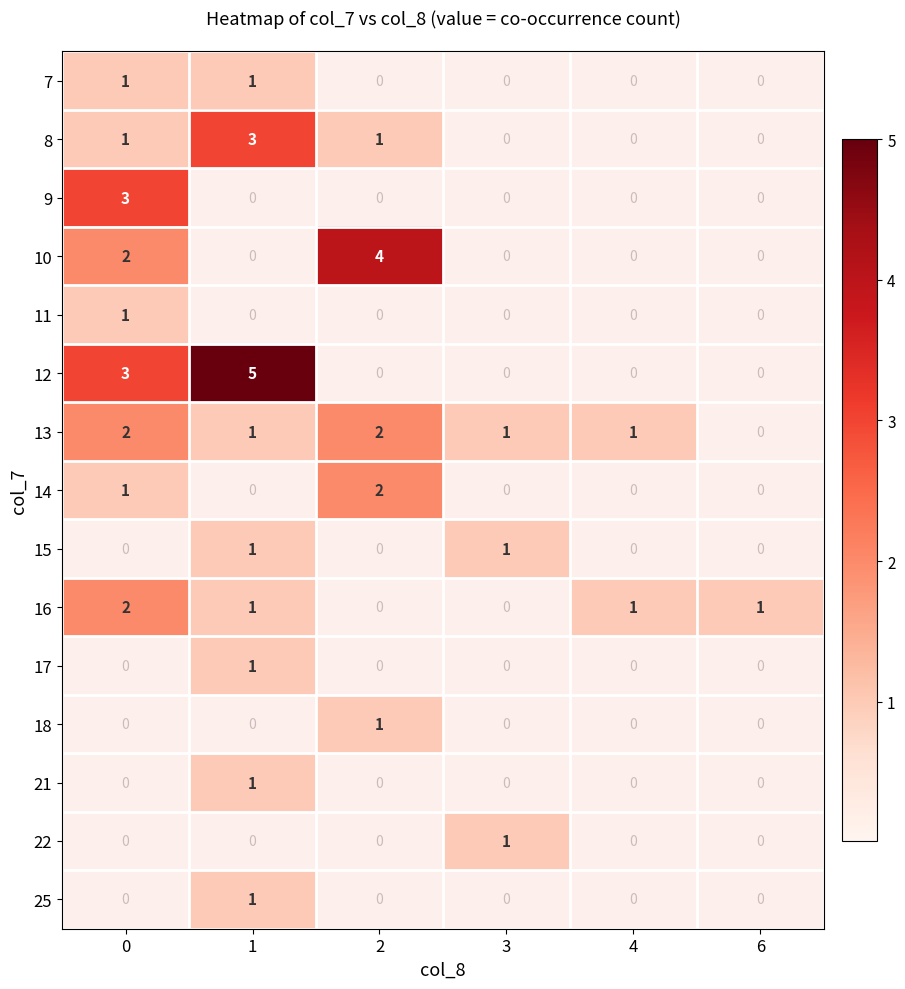

Which series has the largest total across all categories?

12